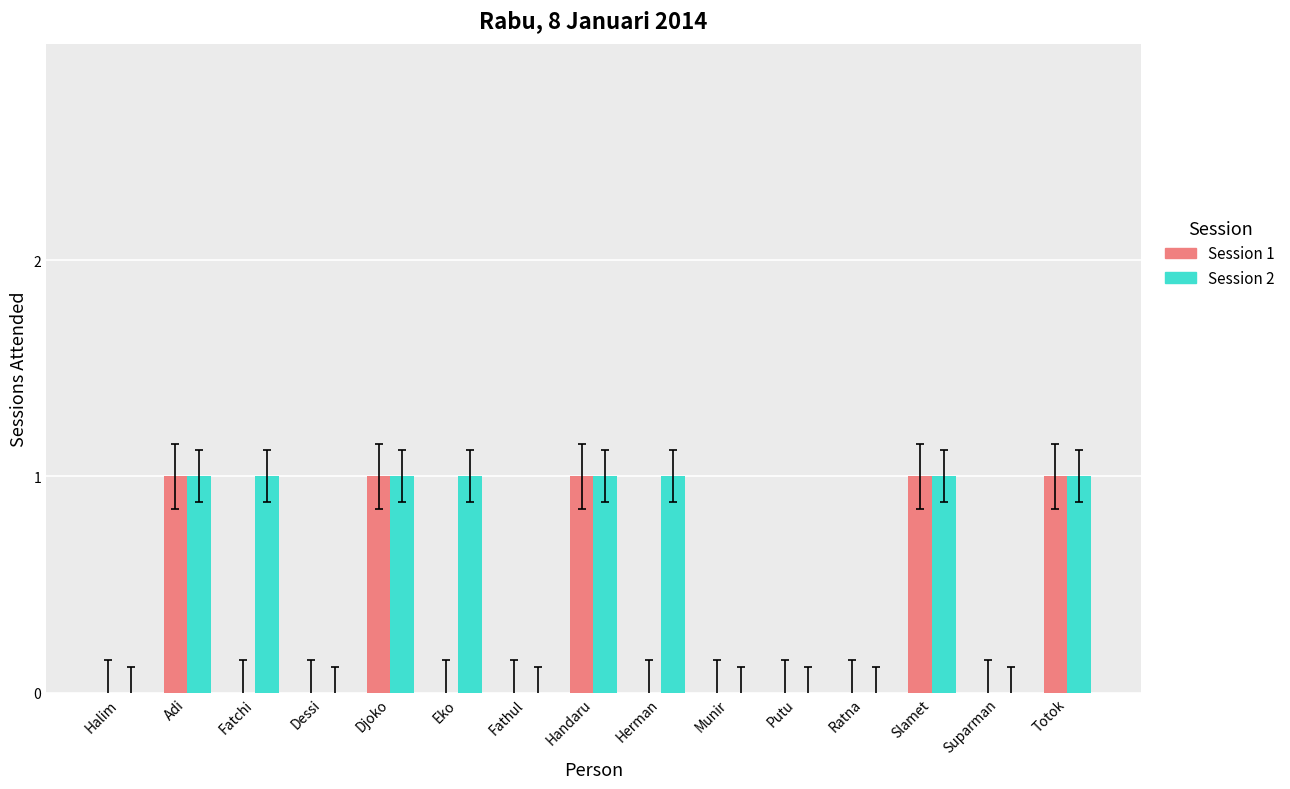

Reading left to right, extract all data points from this chart.

Session 1: Halim=0	Adi=1	Fatchi=0	Dessi=0	Djoko=1	Eko=0	Fathul=0	Handaru=1	Herman=0	Munir=0	Putu=0	Ratna=0	Slamet=1	Suparman=0	Totok=1
Session 2: Halim=0	Adi=1	Fatchi=1	Dessi=0	Djoko=1	Eko=1	Fathul=0	Handaru=1	Herman=1	Munir=0	Putu=0	Ratna=0	Slamet=1	Suparman=0	Totok=1